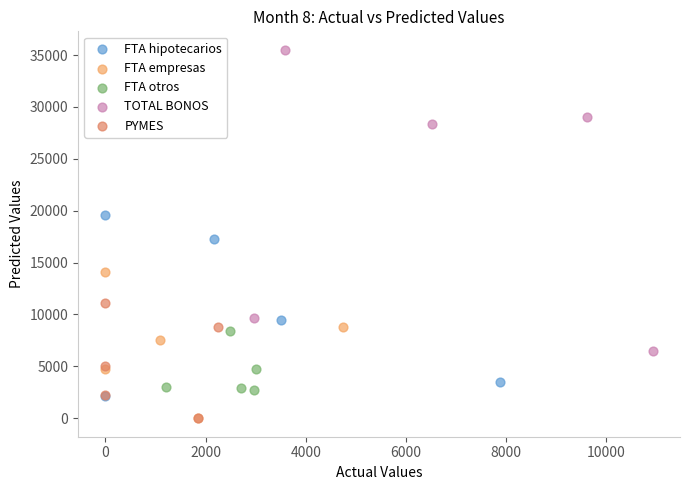

Which series contains the highest Y value?

TOTAL BONOS